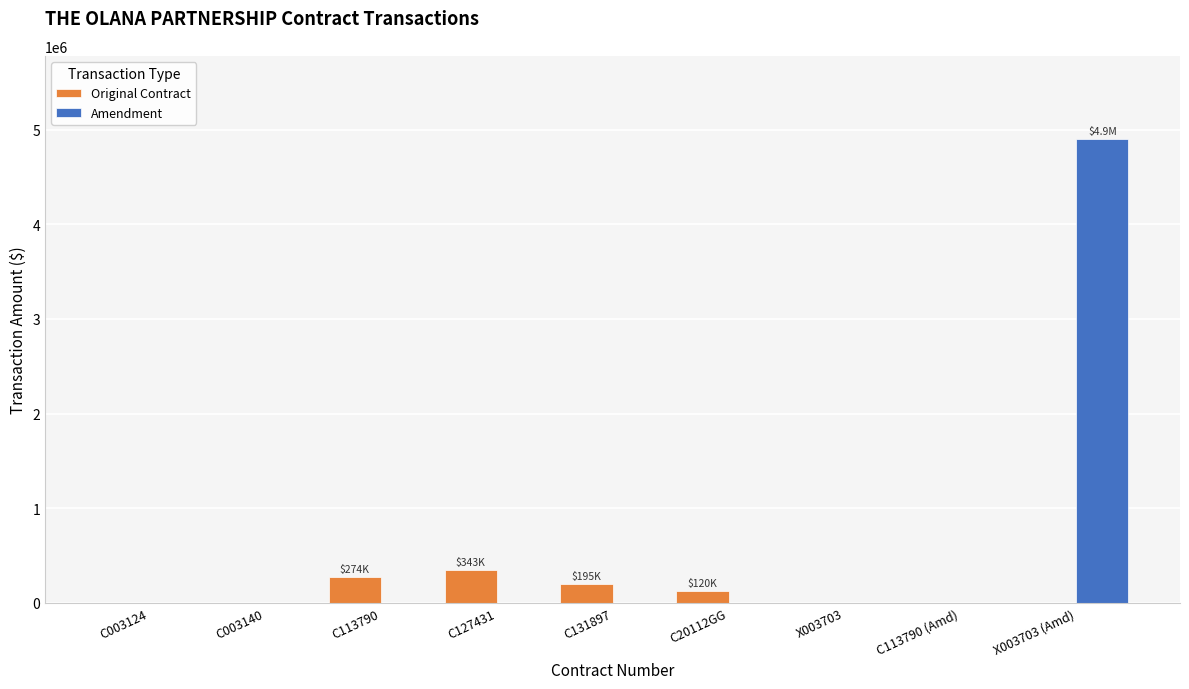

Reading right to left, extract all data points from this chart.

Original Contract: 0	0	0	120000	195000	343000	274125	0	0
Amendment: 4900000	0	0	0	0	0	0	0	0